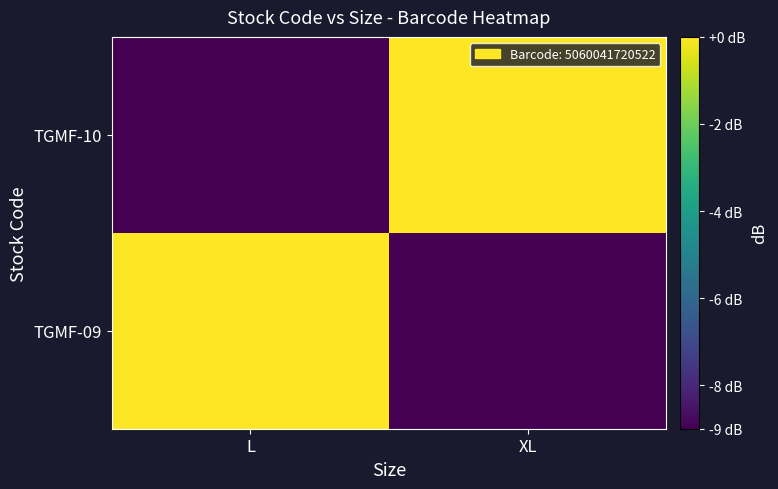

What is the total value across all series at L?

-8